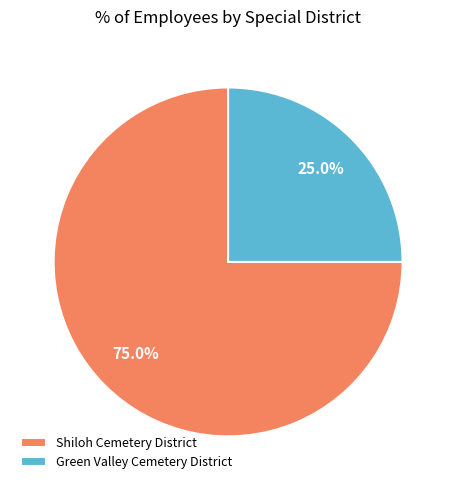

Which slice is the largest?

Shiloh Cemetery District